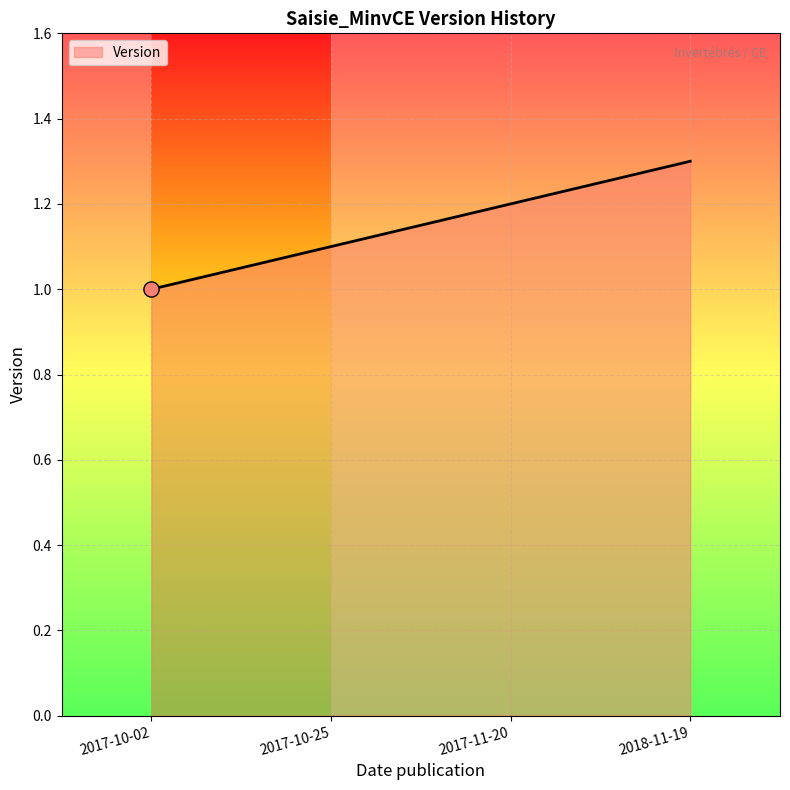

What is the change in value from 2017-11-20 to 2018-11-19?

+0.1